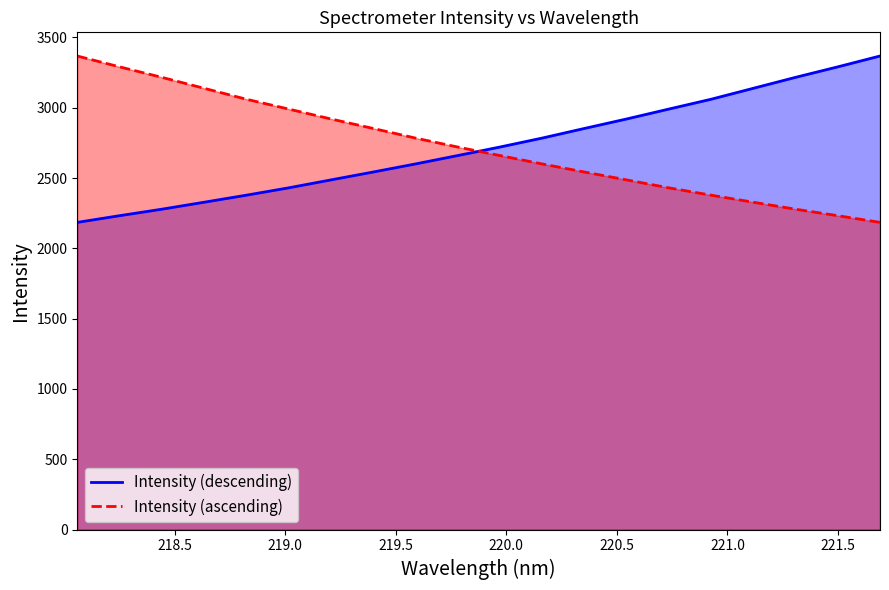

What is the average value of the Intensity (ascending) series?

2723.1